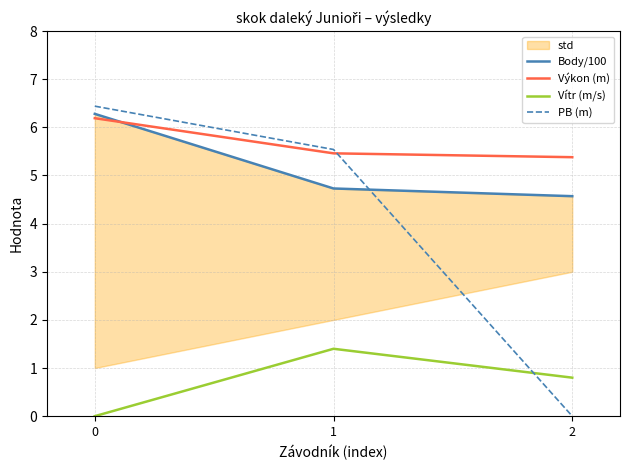

Is the value of Body/100 at 1 greater than the value of PB (m) at 0?

No